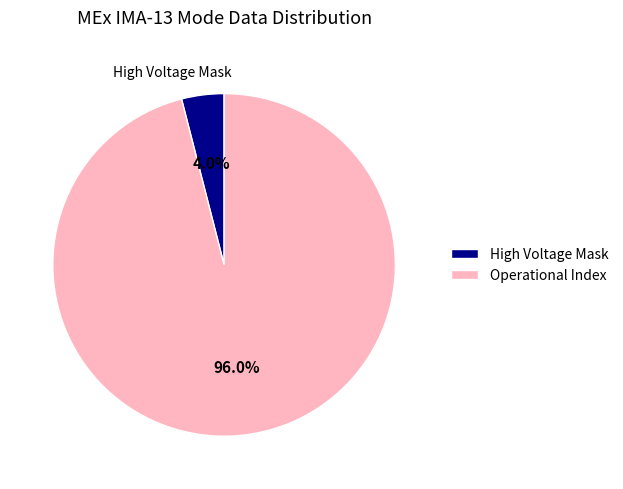

What is the largest slice in the pie chart?

Operational Index